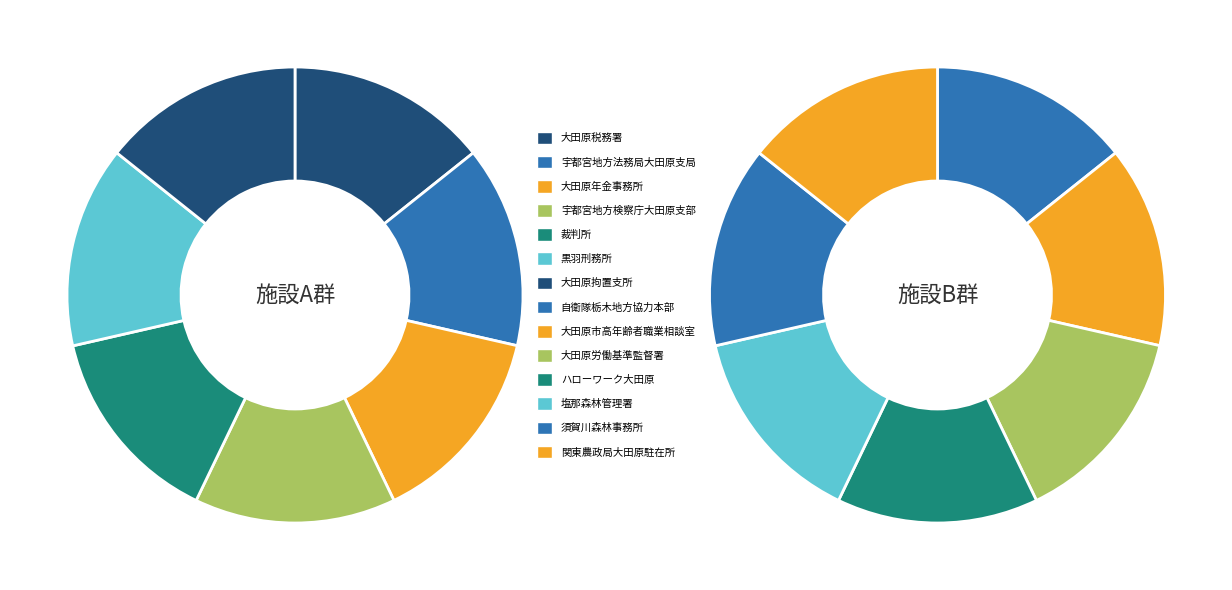

How many segments does this pie chart have?

14